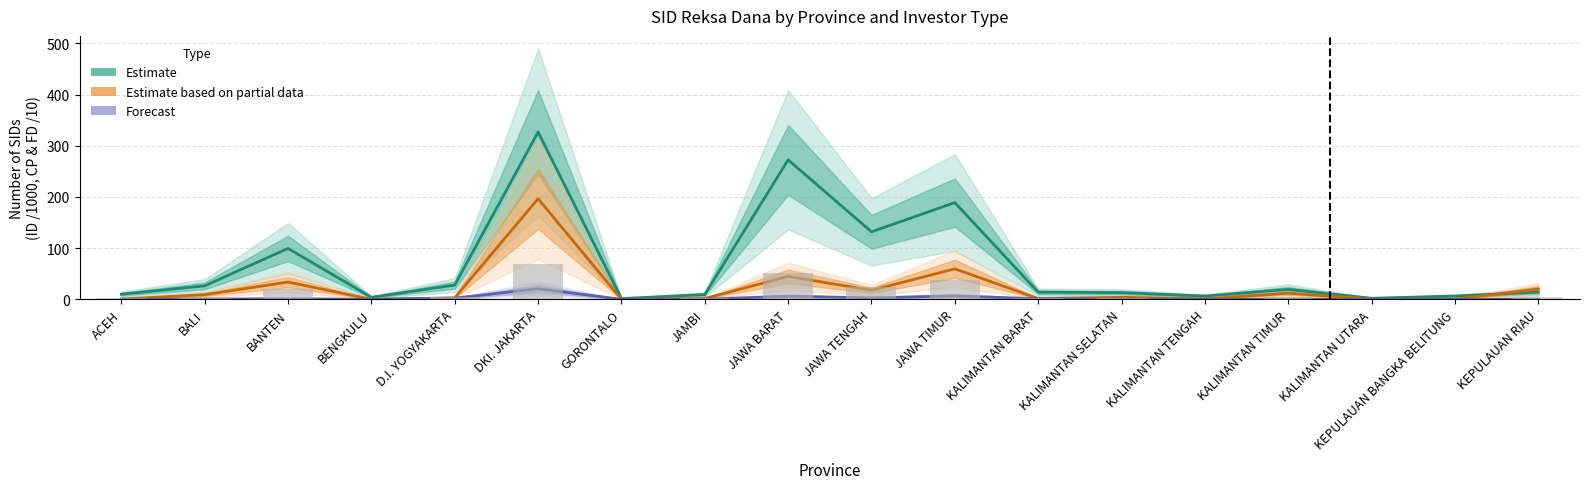

How many values in Estimate based on partial data are above zero?

17